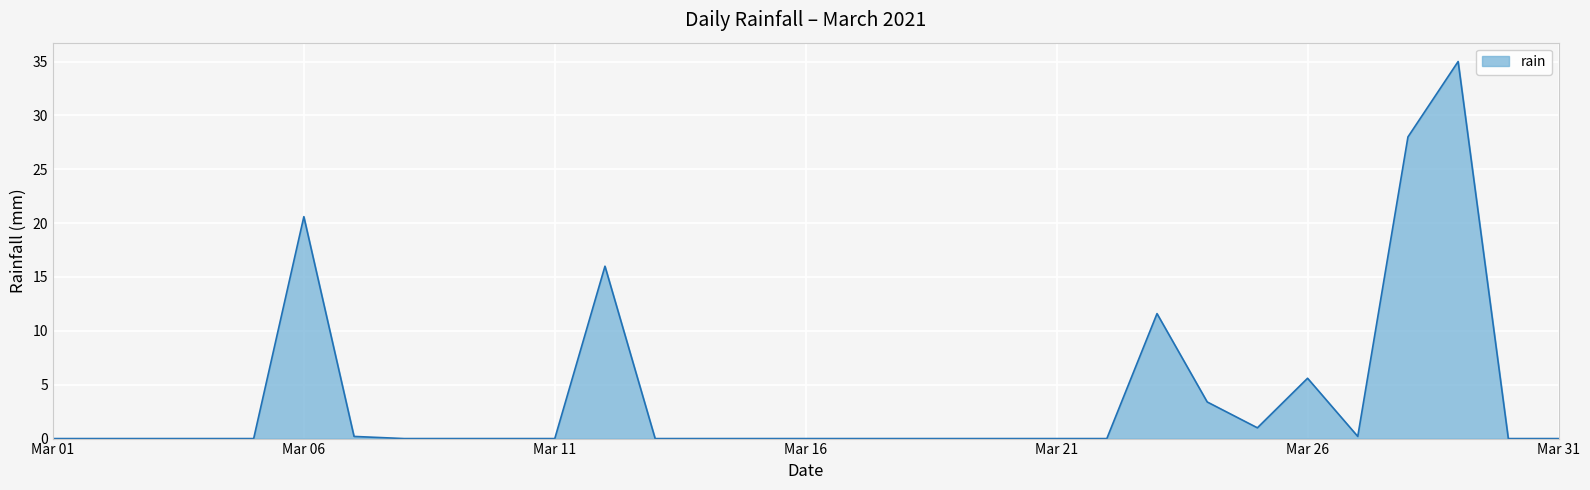

What is the greatest value displayed?

35.0